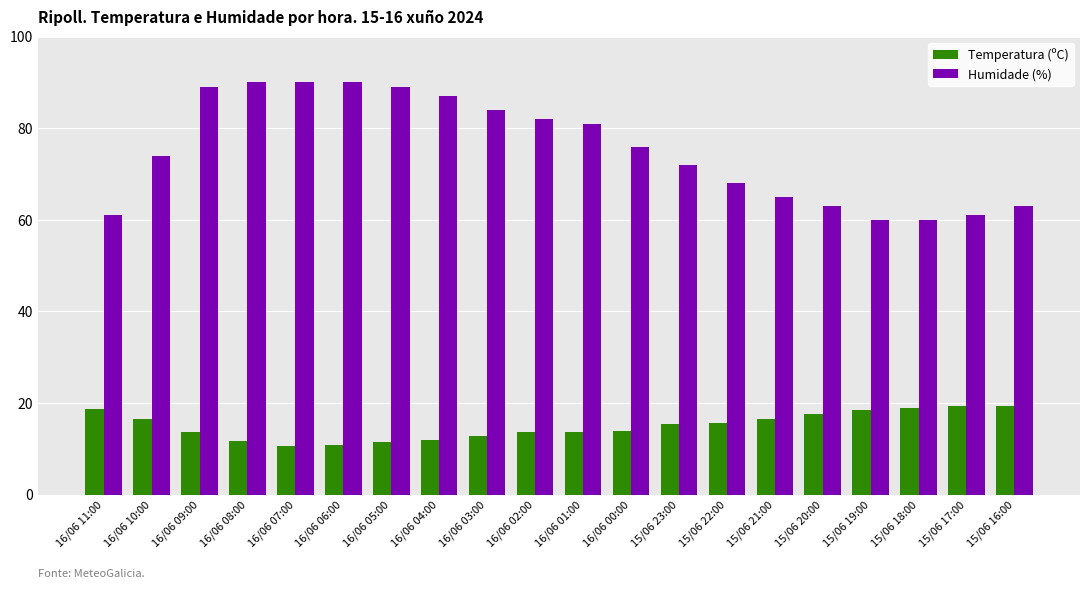

At how many categories does at least one series exceed 51?

20